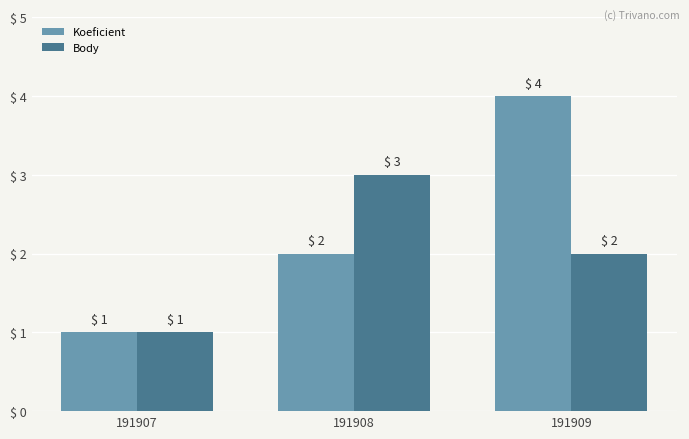

At which category is the sum across all series the highest?

191909